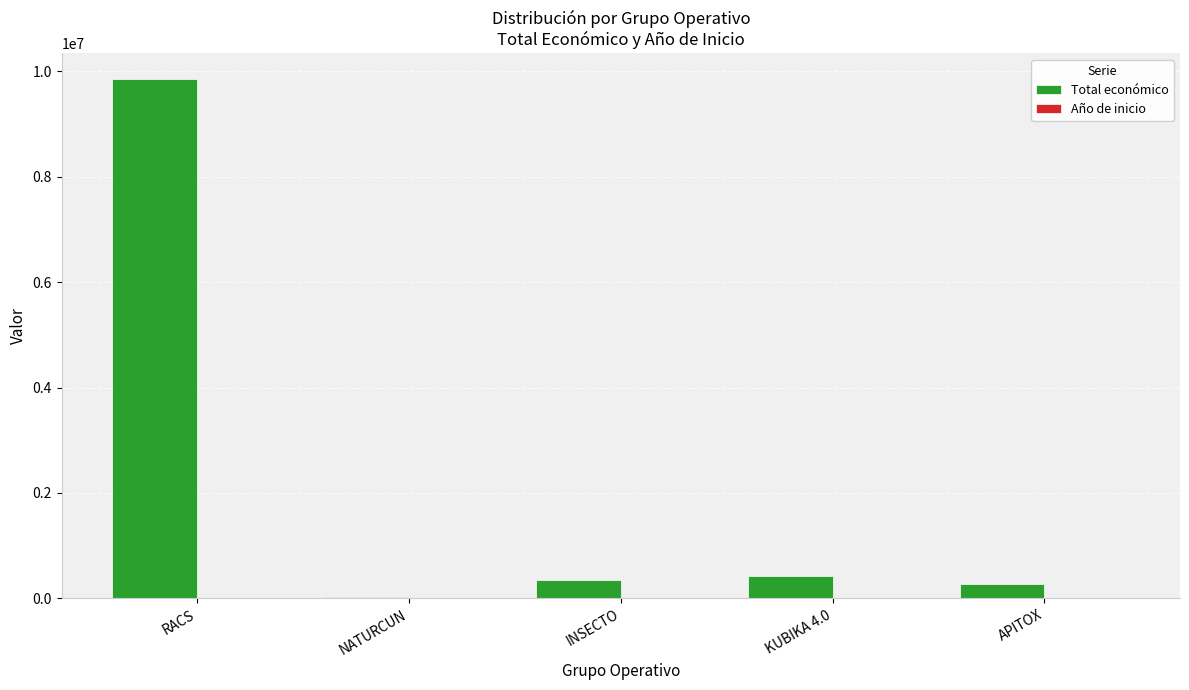

At which category is the sum across all series the highest?

RACS